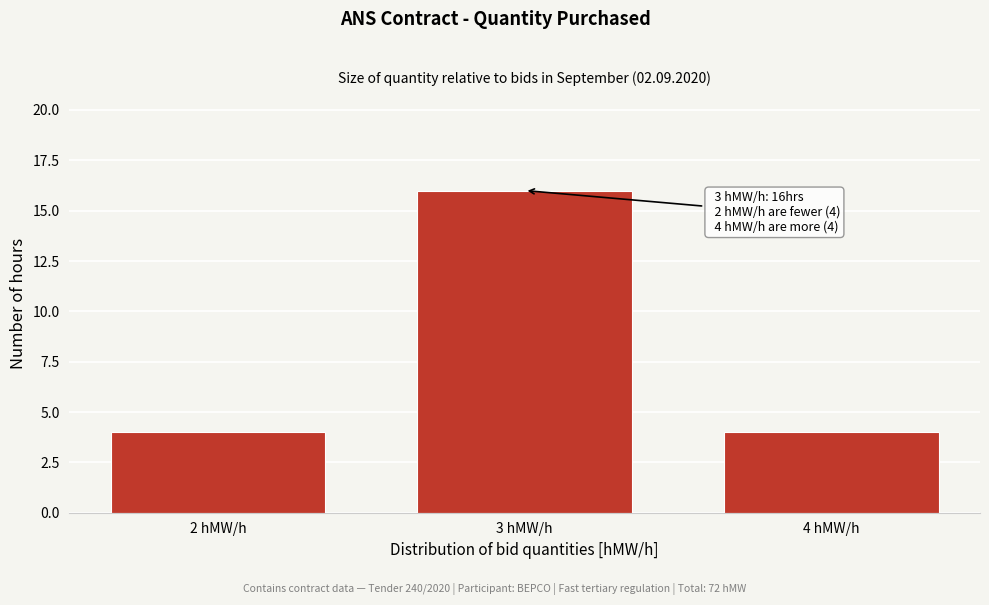

Reading right to left, extract all data points from this chart.

4	16	4